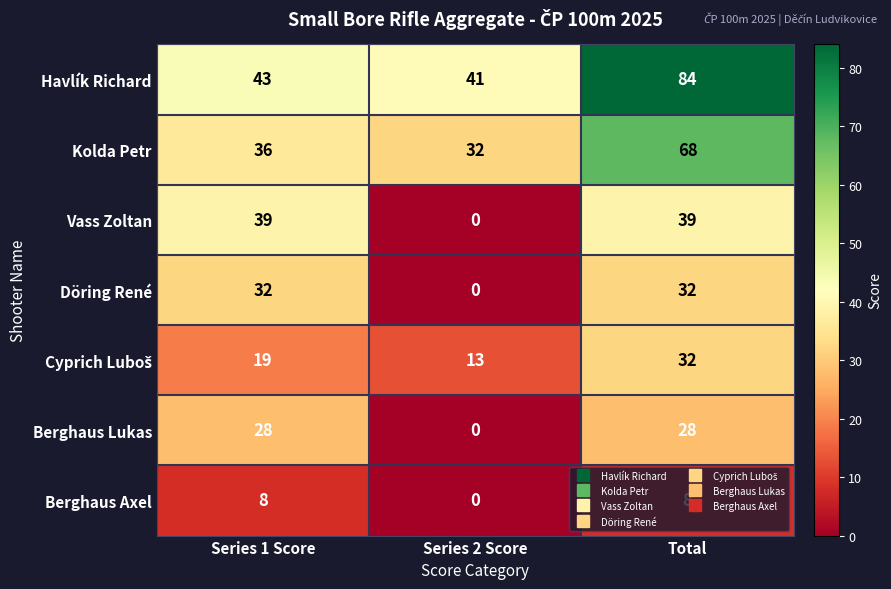

At which category is the sum across all series the highest?

Total